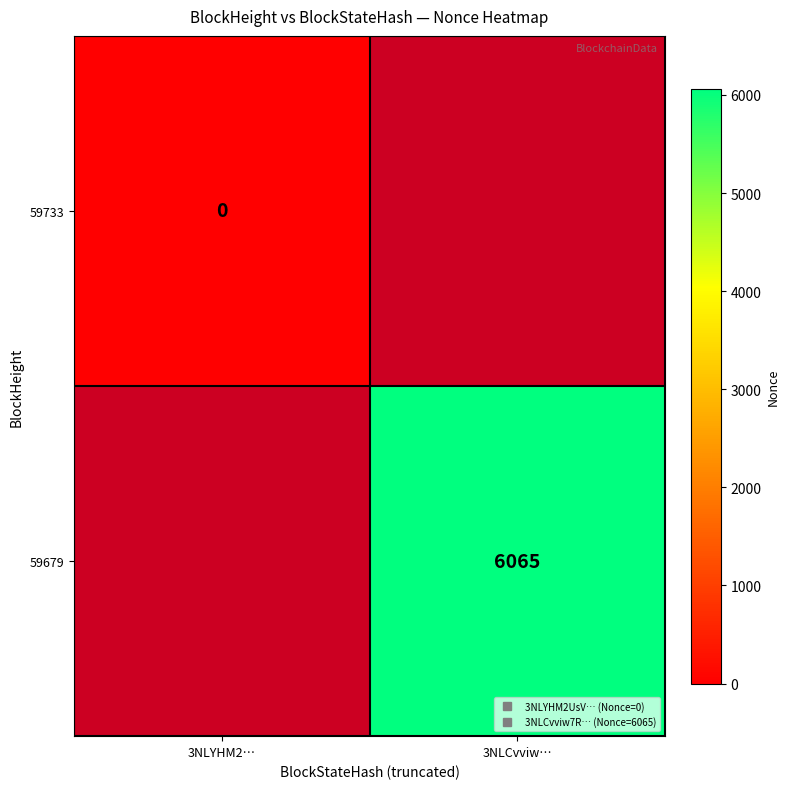

Which label corresponds to the smallest value in the chart?

3NLYHM2…